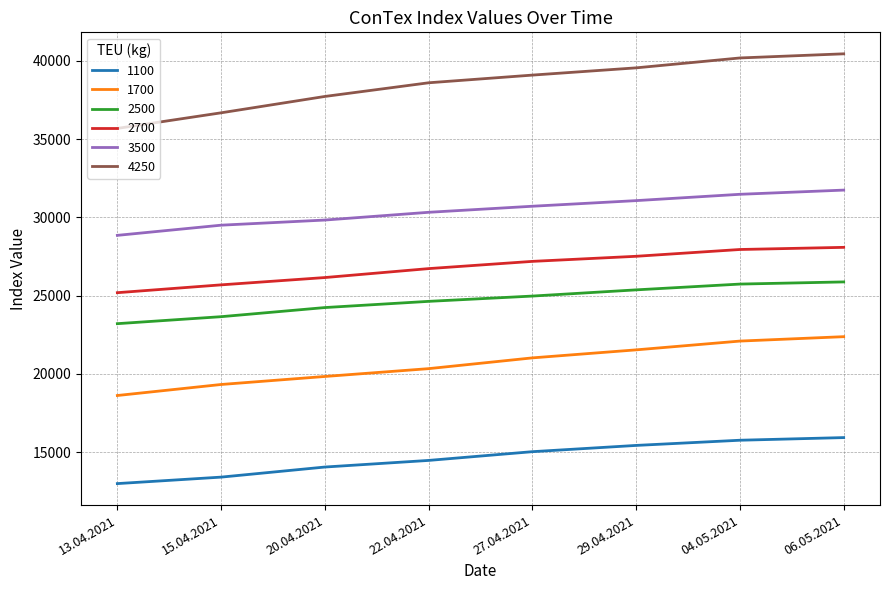

What is the sum of all 2700 values?

214449